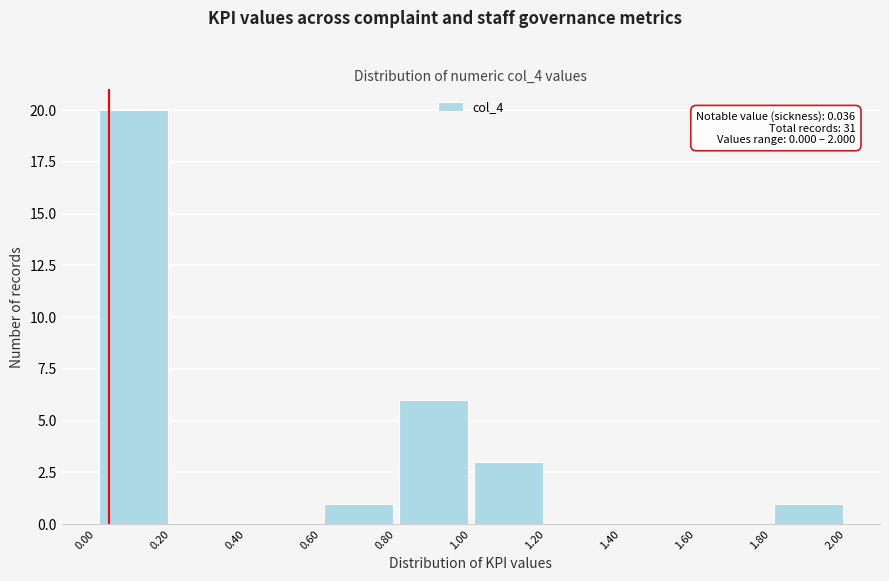

Over which range of the x-axis is the bar tallest?

0.00 to 0.20